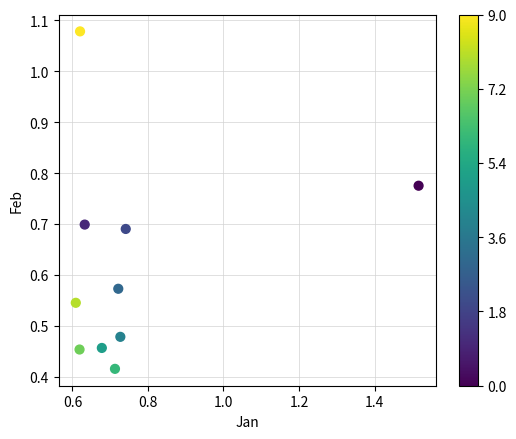

What is the range of X values (max minus min)?

0.9